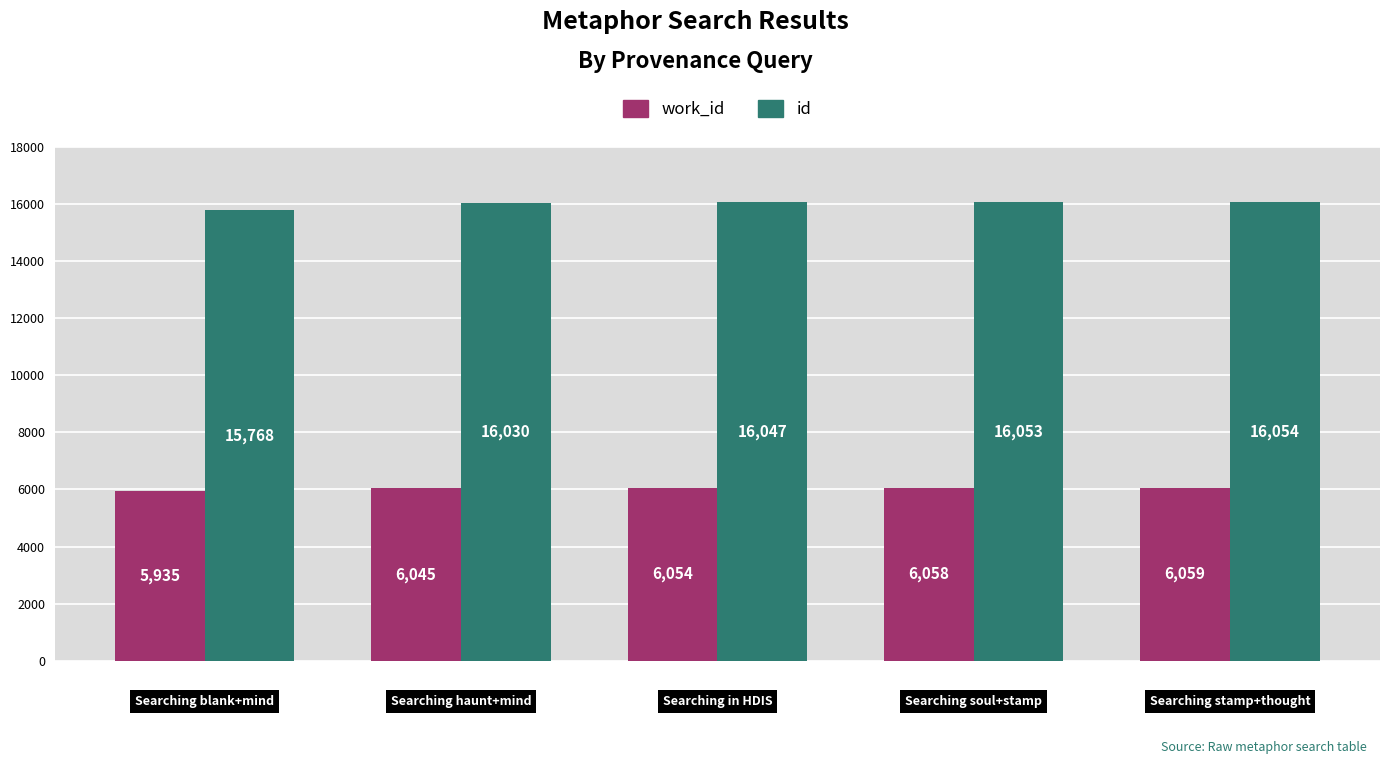

At how many categories does at least one series exceed 11352?

5